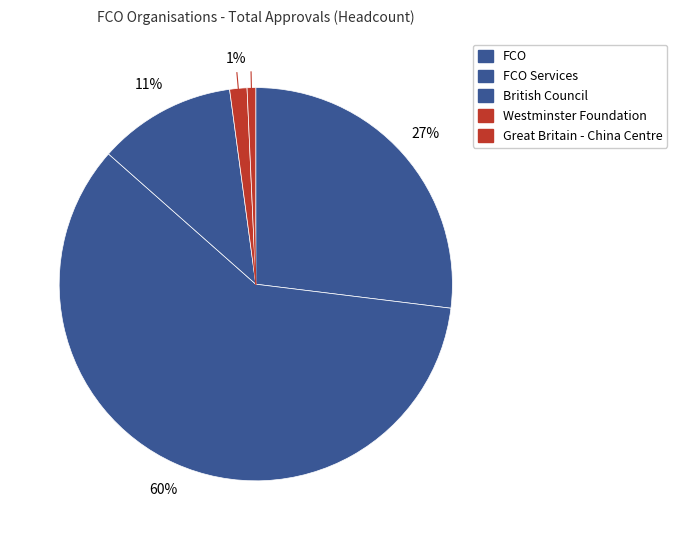

What is the largest slice in the pie chart?

FCO Services